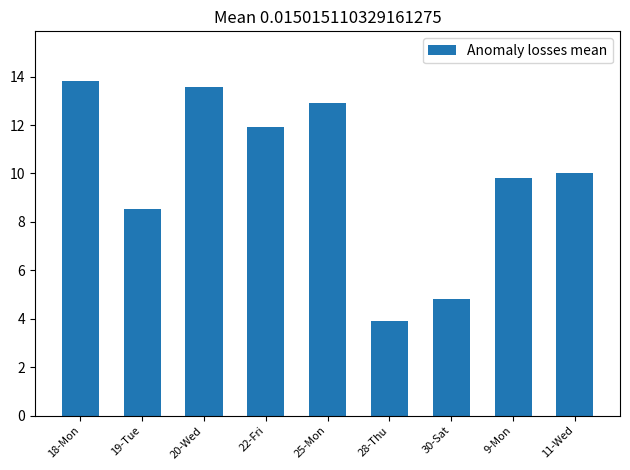

Are the bars horizontal?

No